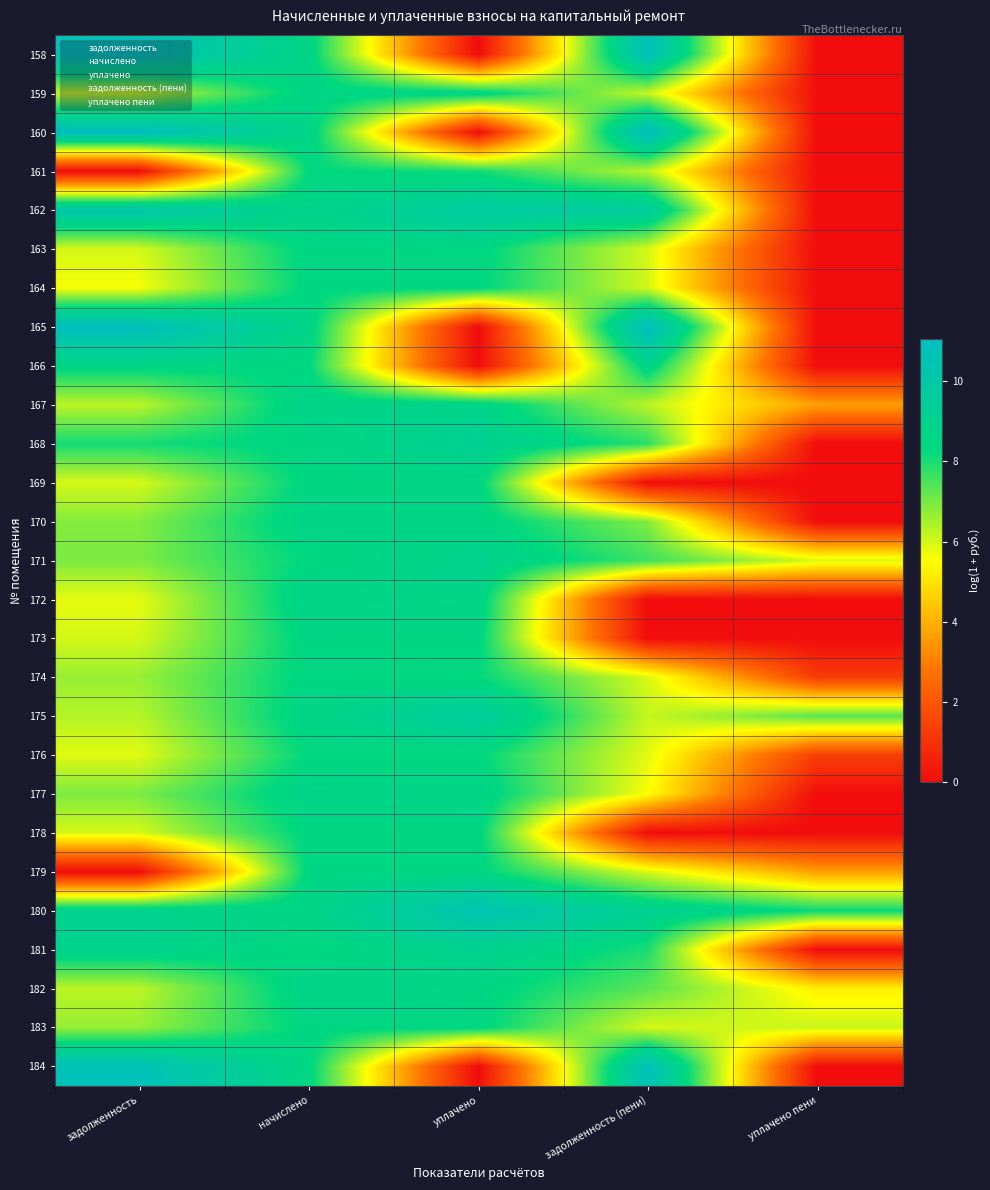

At how many categories does at least one series exceed 6?

5